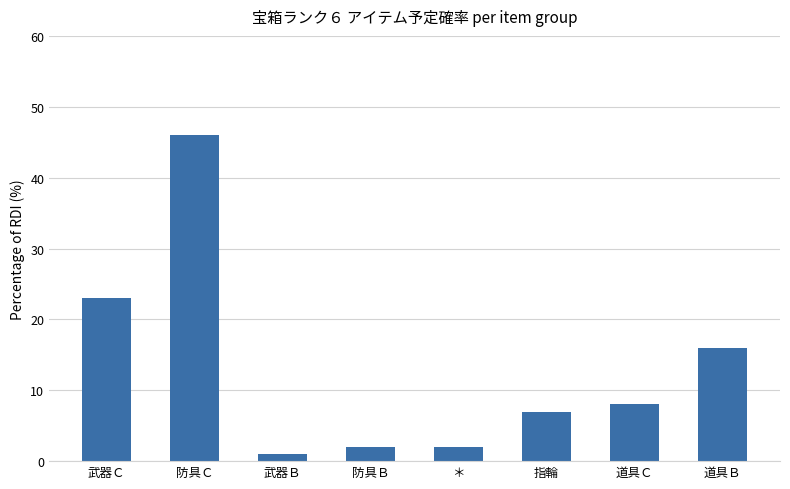

What position from the right is ＊?

4